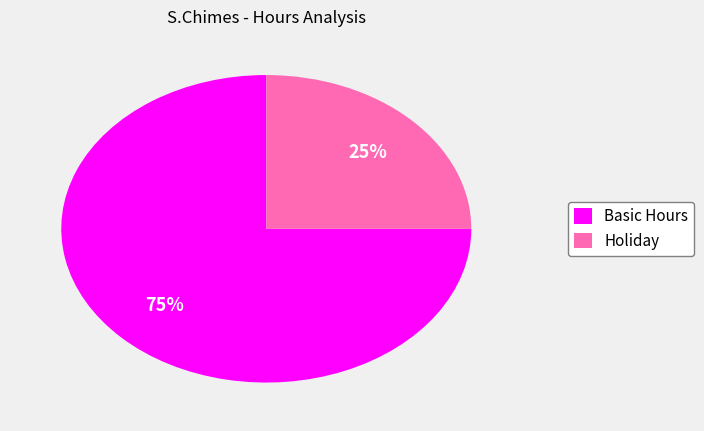

Does Basic Hours represent more than half of the total?

Yes